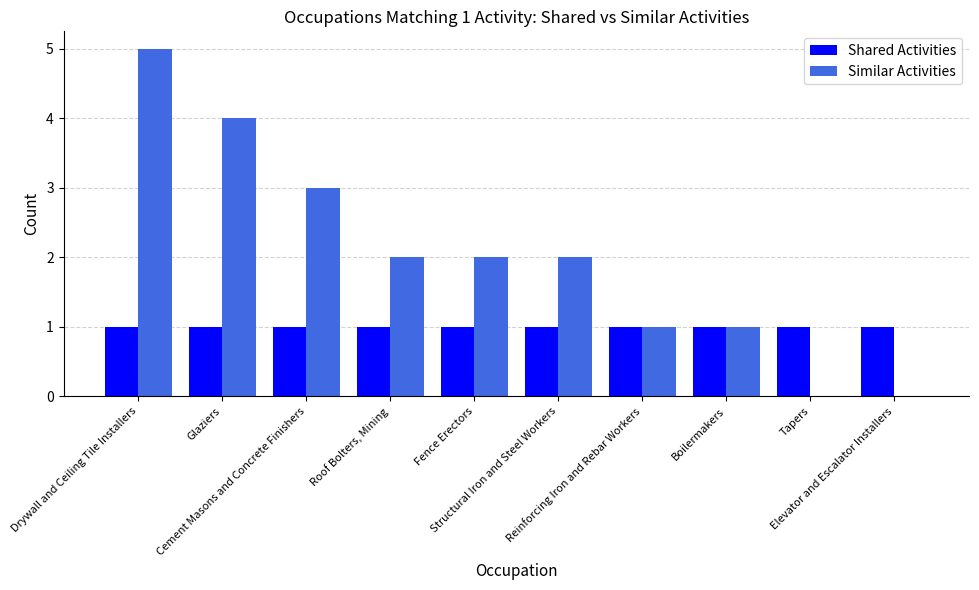

What is the maximum value shown in the chart?

5